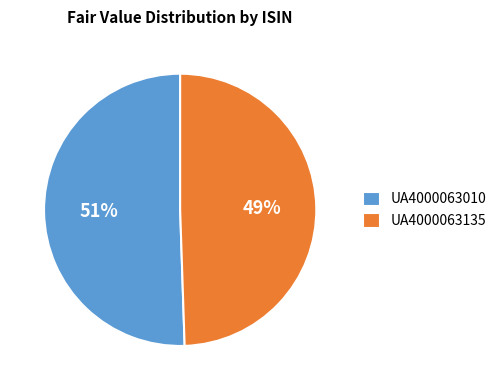

Rank the categories by value from highest to lowest.

UA4000063010, UA4000063135